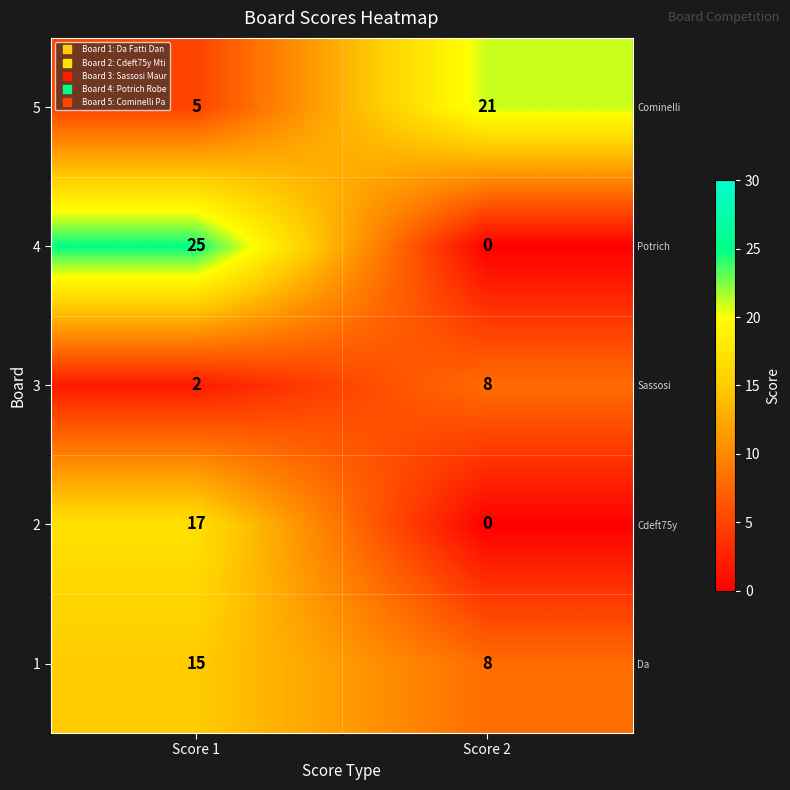

Reading left to right, what are all the values shown in this chart?

5: 5	21
4: 25	0
3: 2	8
2: 17	0
1: 15	8